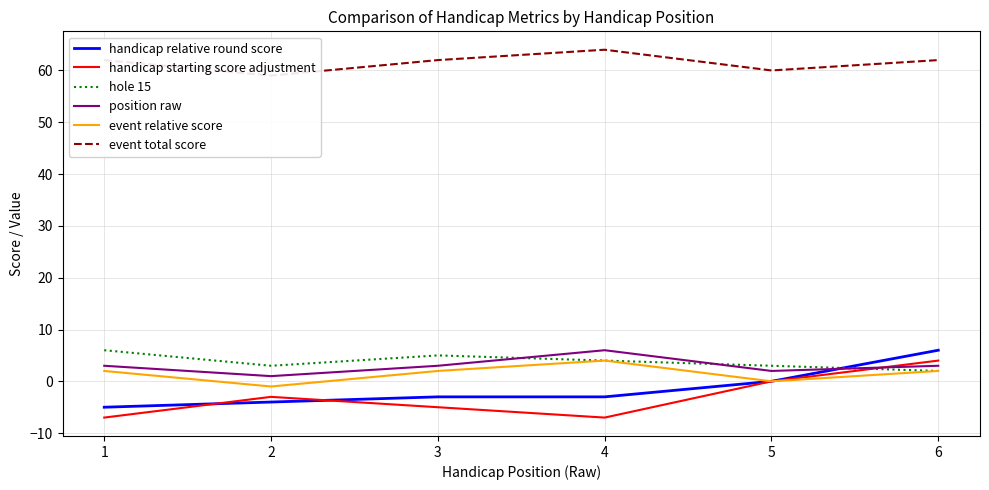

What is the average value of the handicap relative round score series?

-2